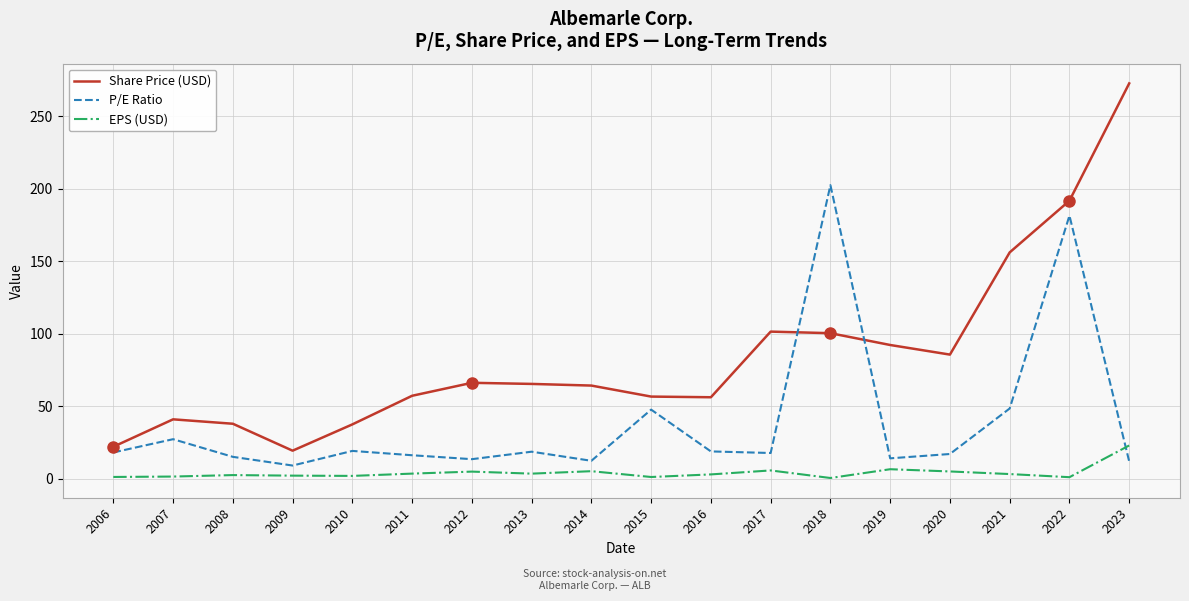

True or false: Share Price (USD) and P/E Ratio intersect in this chart.

True